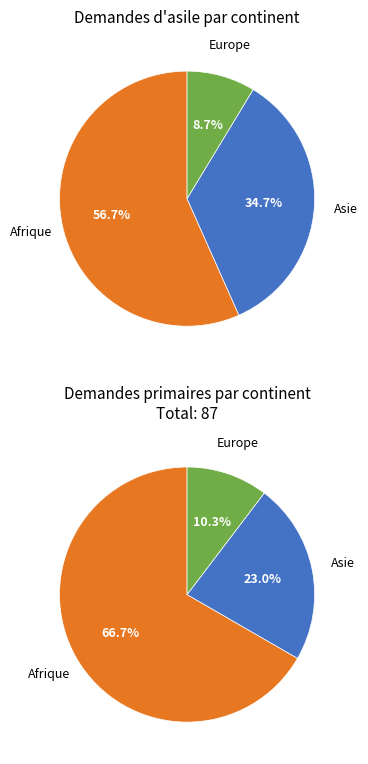

What is the change in value from Asie to Europe?

-39